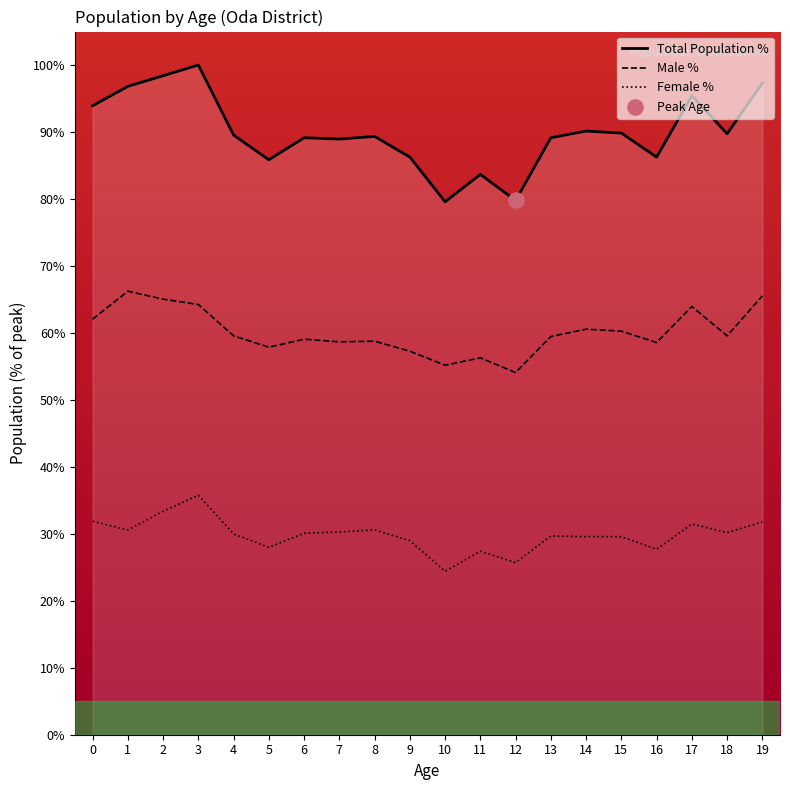

Which series has the largest Y range (max minus min)?

Male (col_4+col_9)